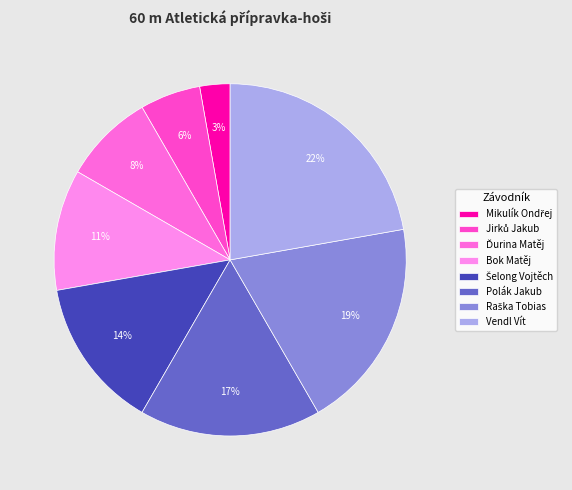

Combined, do Šelong Vojtěch and Jirků Jakub account for over 50%?

No